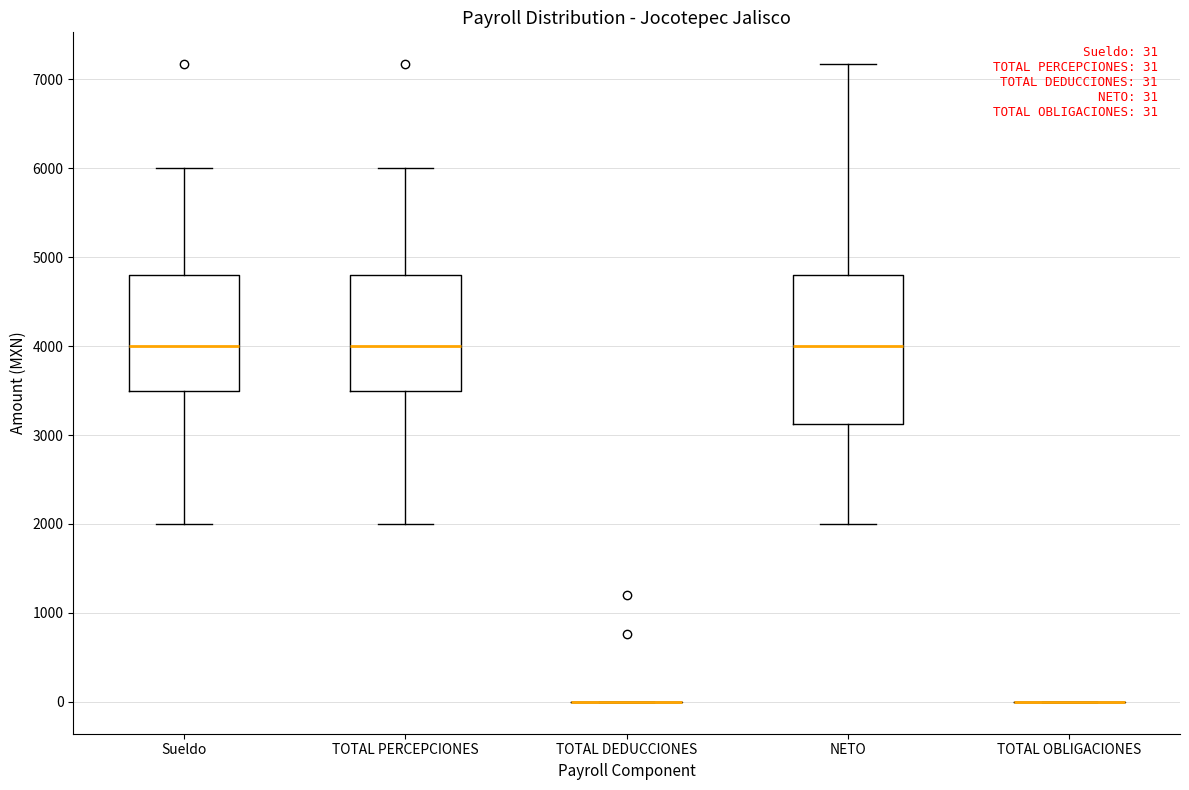

Comparing the boxes themselves (not the whiskers), which one is the tallest?

NETO